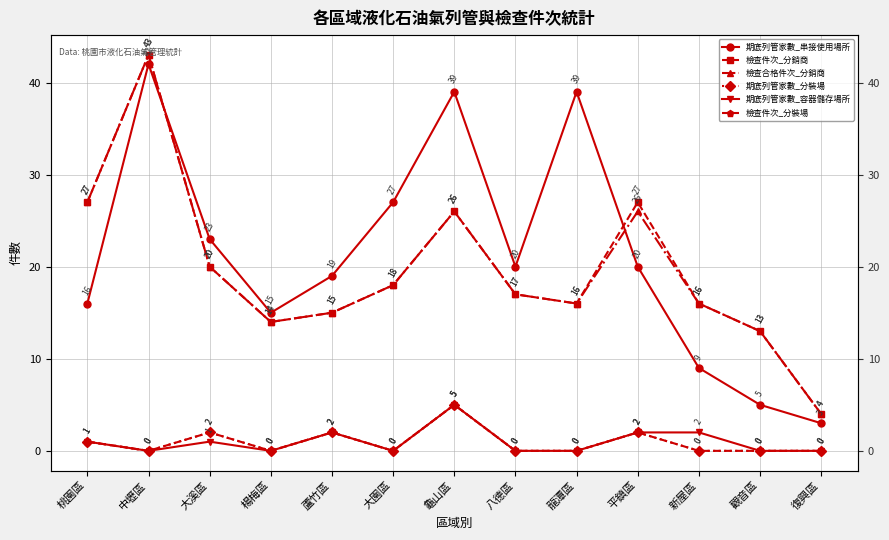

True or false: 檢查合格件次_分銷商 has a value of 26 at 平鎮區.

True